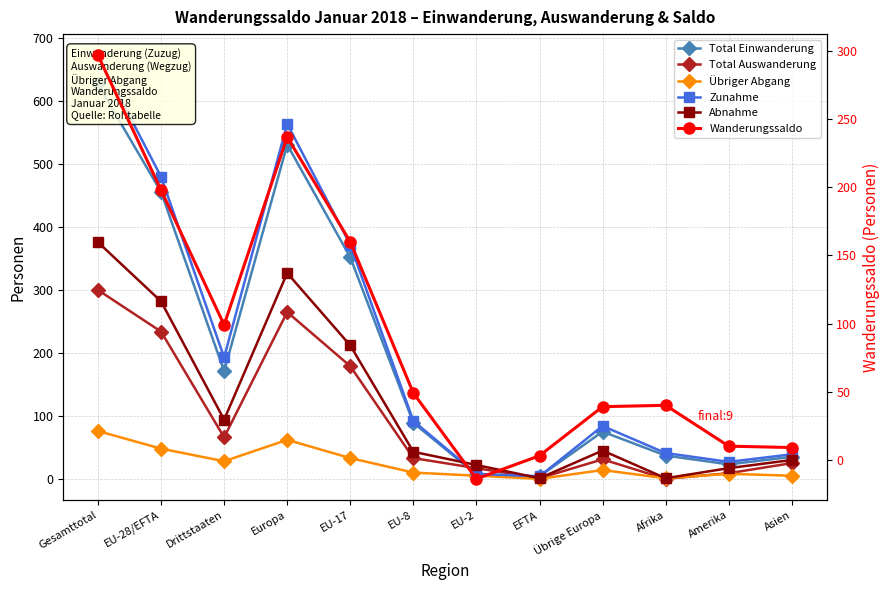

How many series are shown in this chart?

6